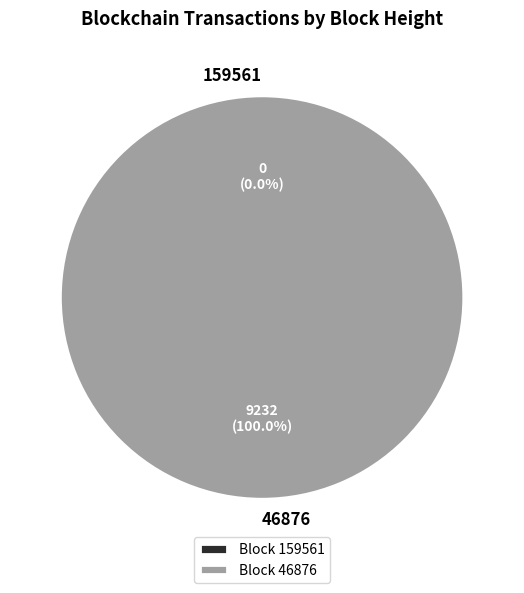

Rank the categories by value from lowest to highest.

159561, 46876